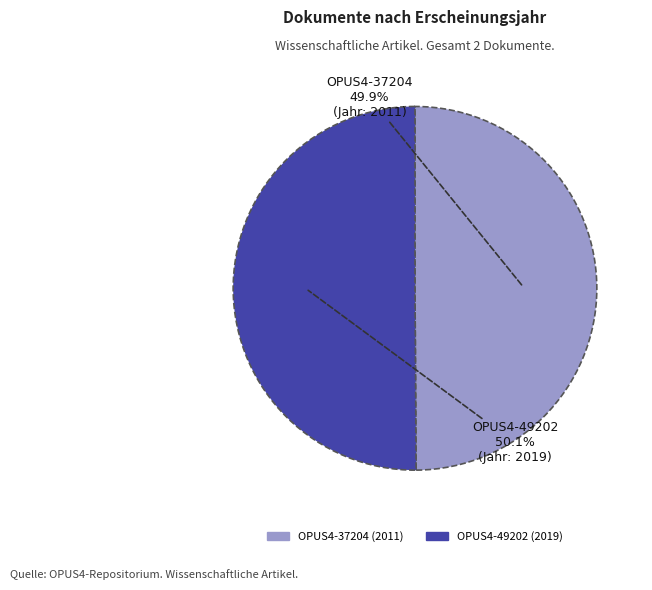

How many slices are in this pie chart?

2